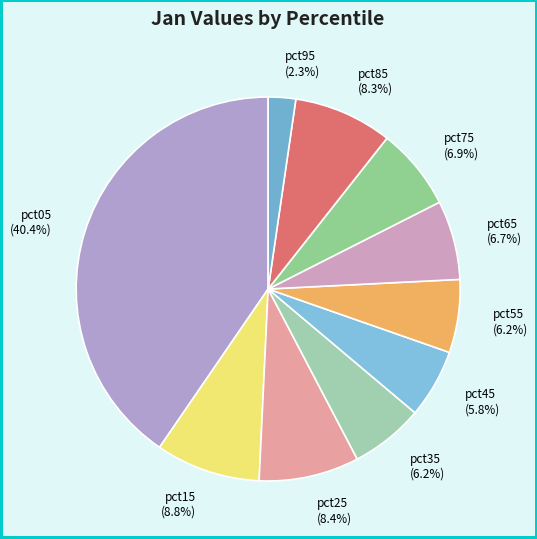

Which slice is the smallest?

pct95